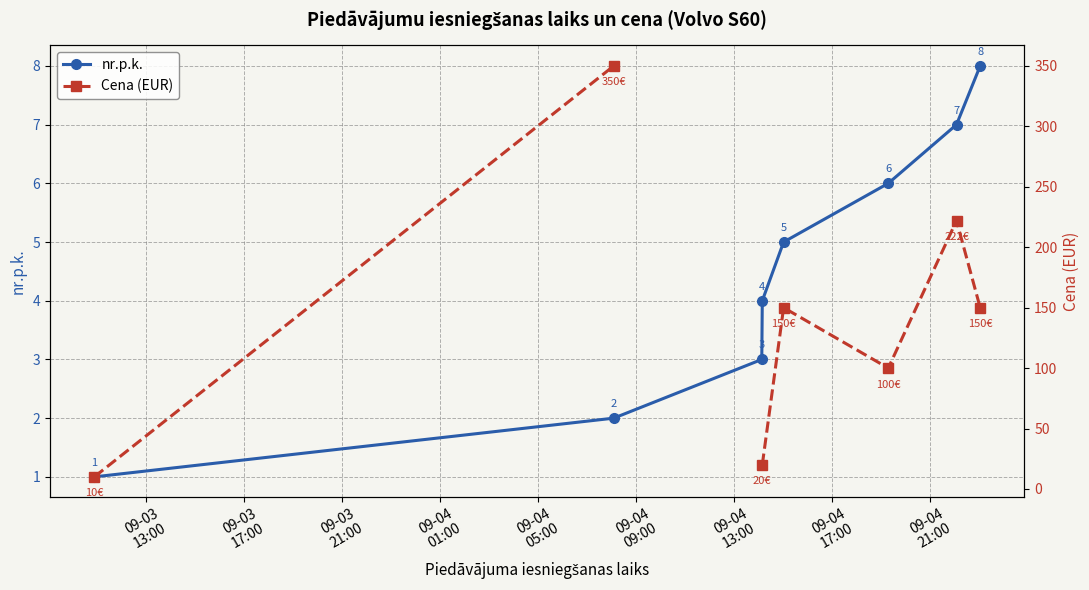

What is the maximum value for nr.p.k.?

8